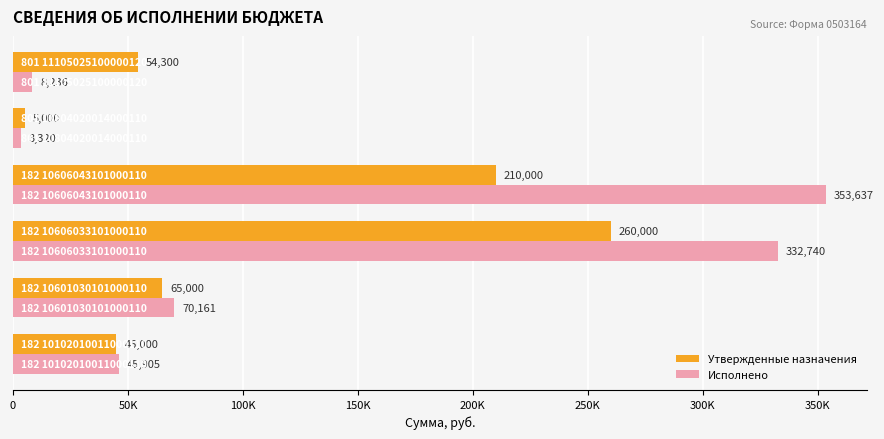

What is the highest value of the Утвержденные назначения series?

260000.0